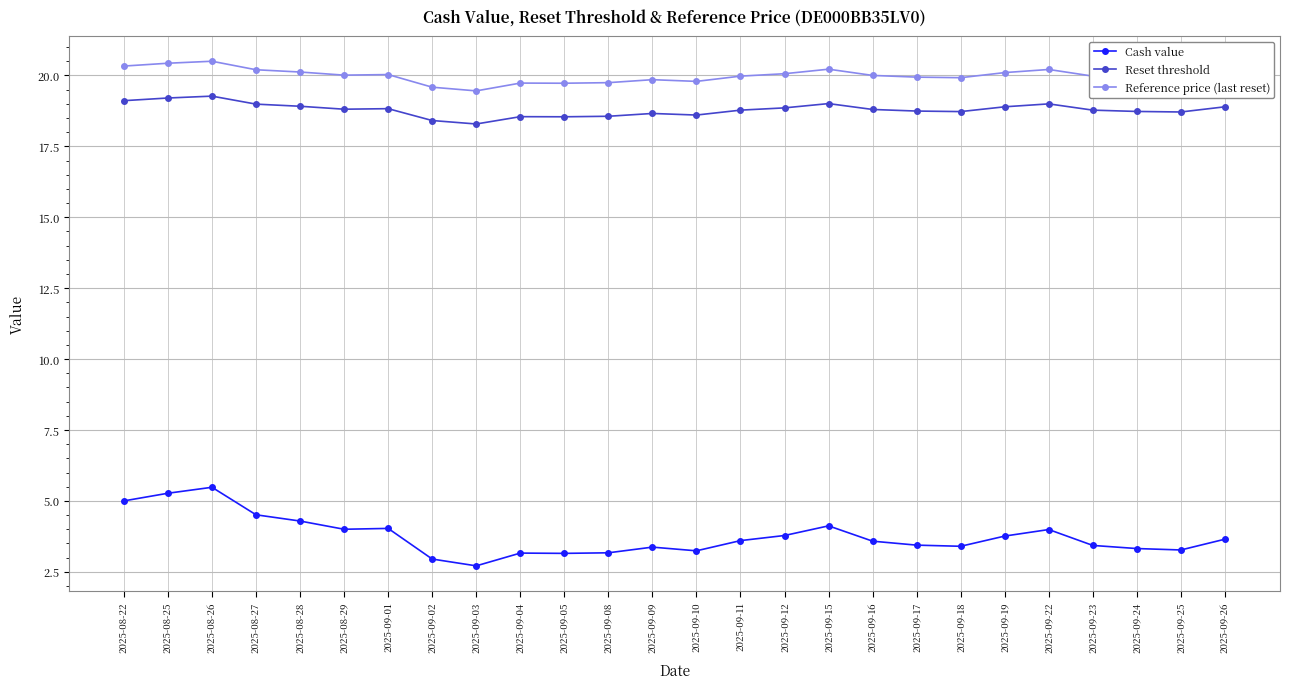

At how many categories does at least one series exceed 5?

26